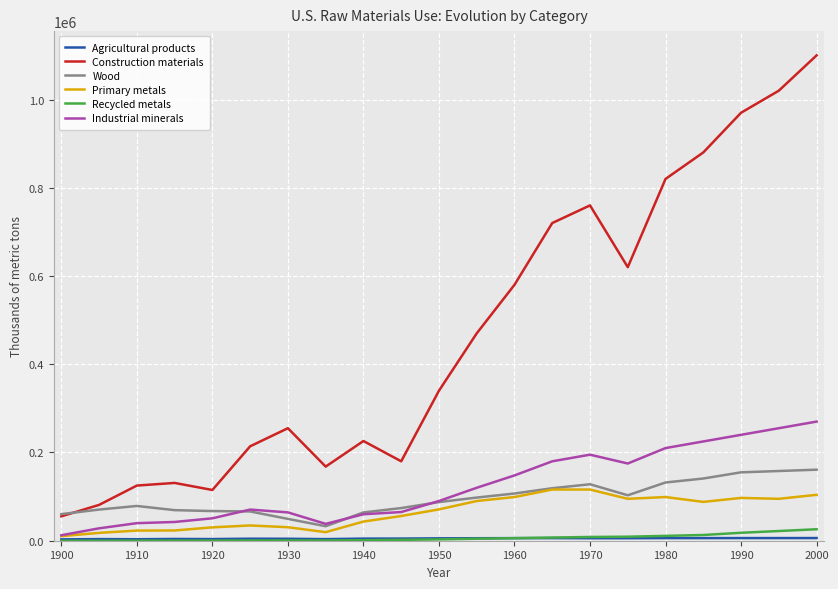

True or false: Recycled metals and Wood intersect in this chart.

False